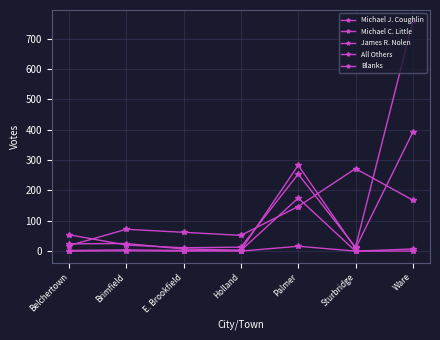

What is the difference between the James R. Nolen values at Belchertown and Holland?

41